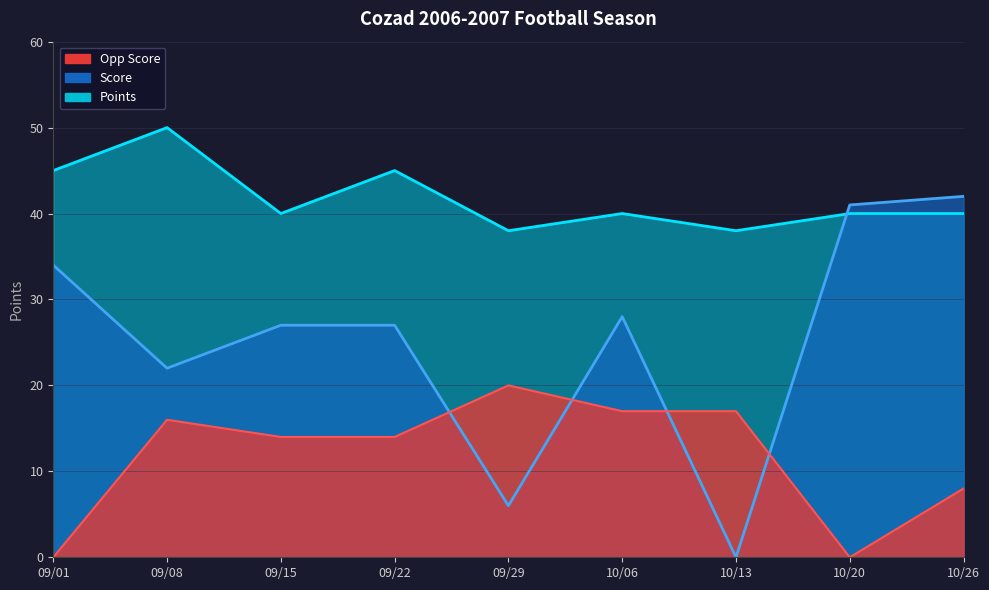

What is the sum of the Score values at 09/29 and 09/08?

28